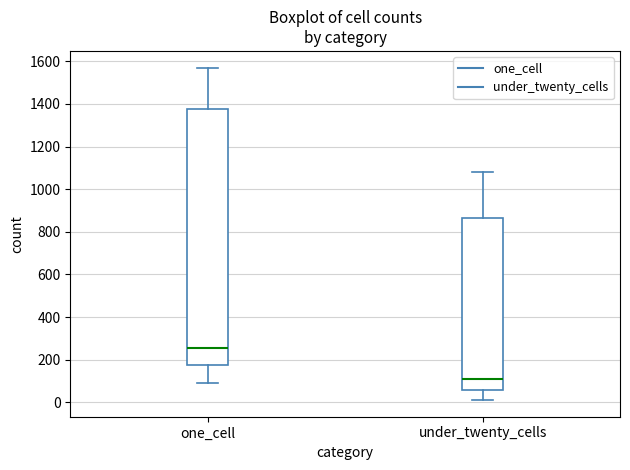

Reading left to right, read every box against the y-axis: the position of its median line, the range the box covers, and the ends of its whiskers. The values are not printed on the chart, so give them approximately, as read against the axis.

one_cell: median 260, box 180 to 1380, whiskers 80 to 1580
under_twenty_cells: median 100, box 60 to 860, whiskers 20 to 1080